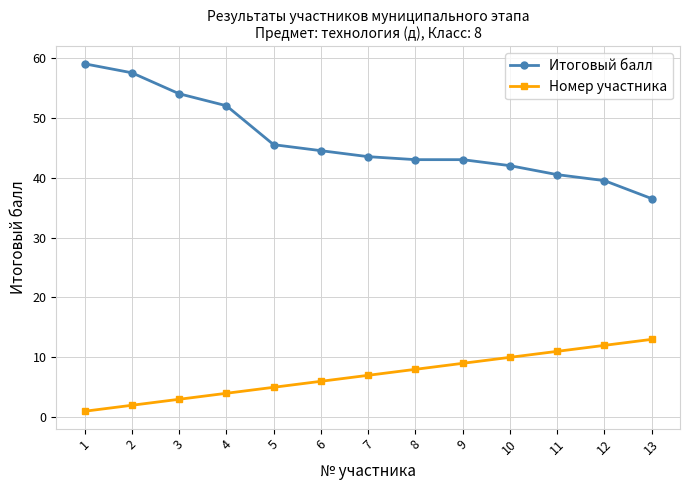

What is the sum of the Итоговый балл values at 6 and 4?

96.5